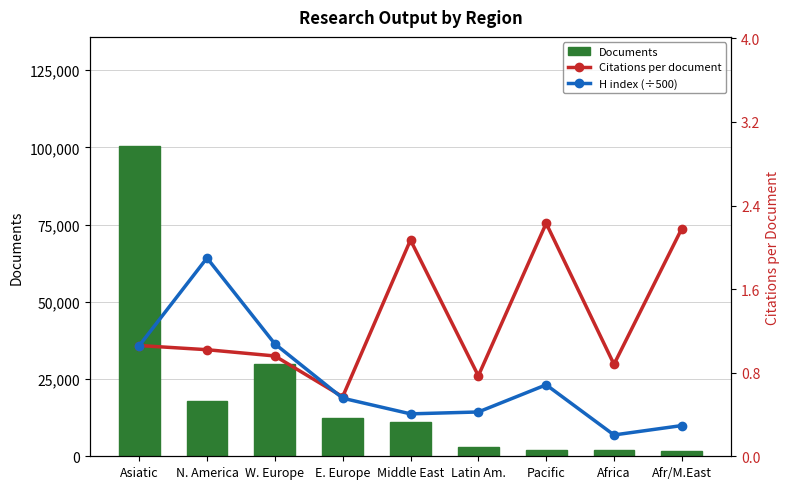

What is the label of the 2nd bar from the right?

Africa